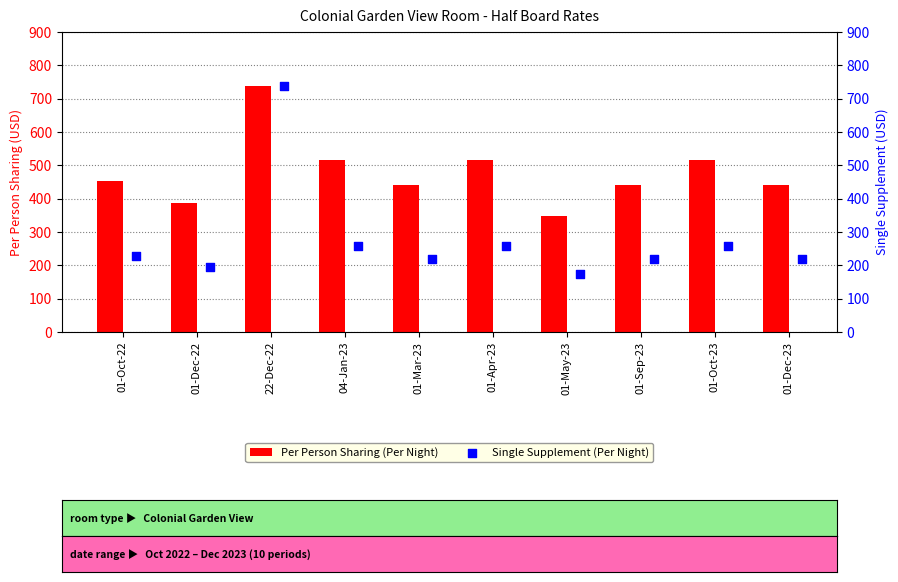

Which series has the widest spread of Y values?

Single Supplement (Per Night)